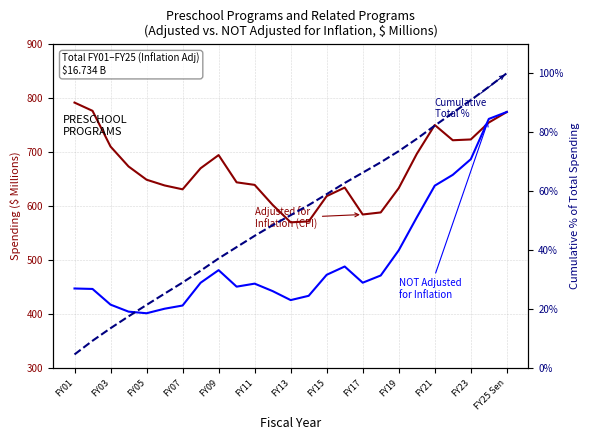

True or false: Adjusted for Inflation (CPI) and Cumulative % of Total intersect in this chart.

False